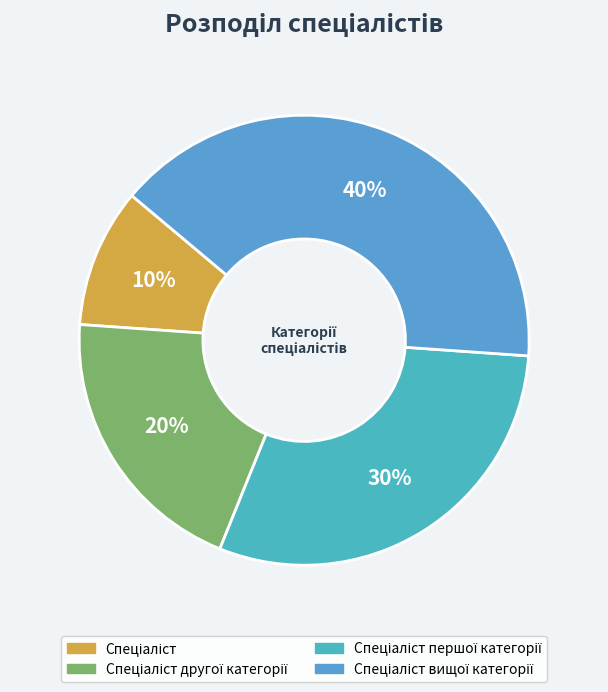

Rank the categories by value from lowest to highest.

Спеціаліст, Спеціаліст другої категорії, Спеціаліст першої категорії, Спеціаліст вищої категорії